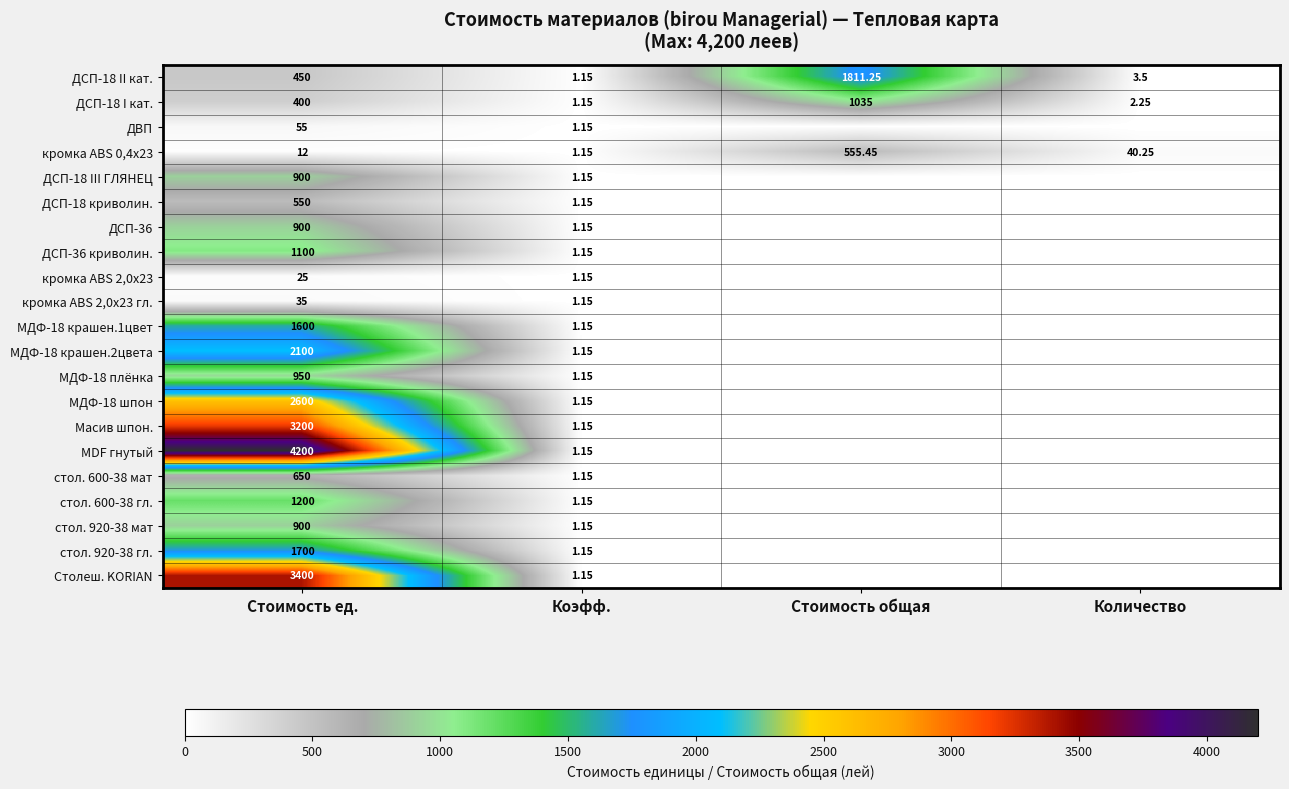

Which series has the largest total across all categories?

MDF гнутый